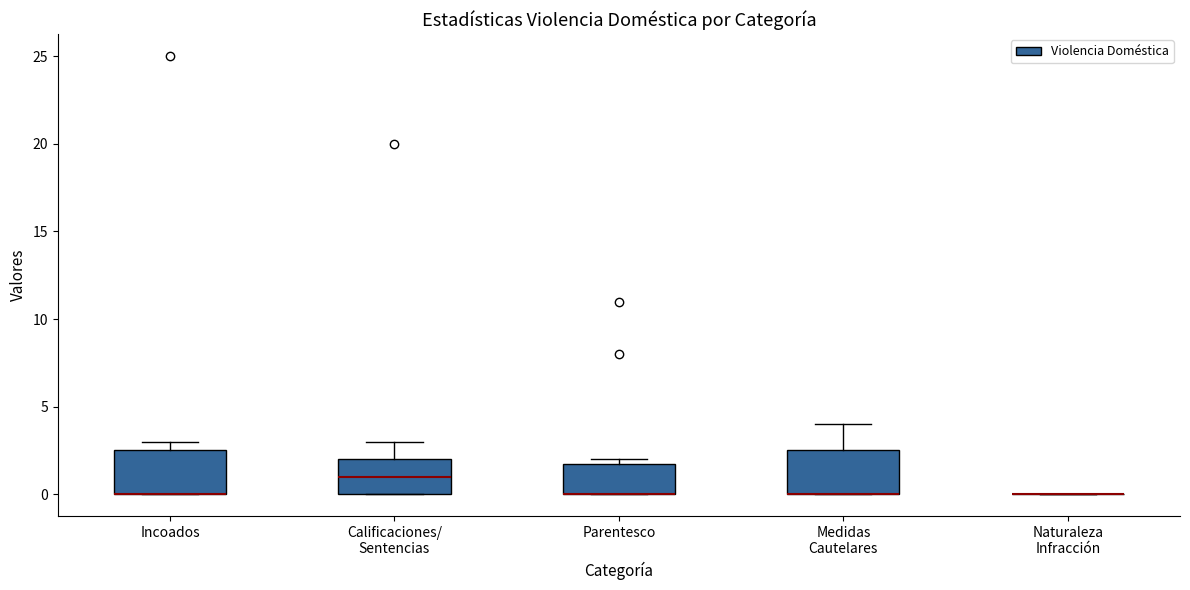

Where is the upper edge of the box for Calificaciones/ Sentencias on the y-axis? The values are not printed on the chart, so give them approximately, as read against the axis.

2.0